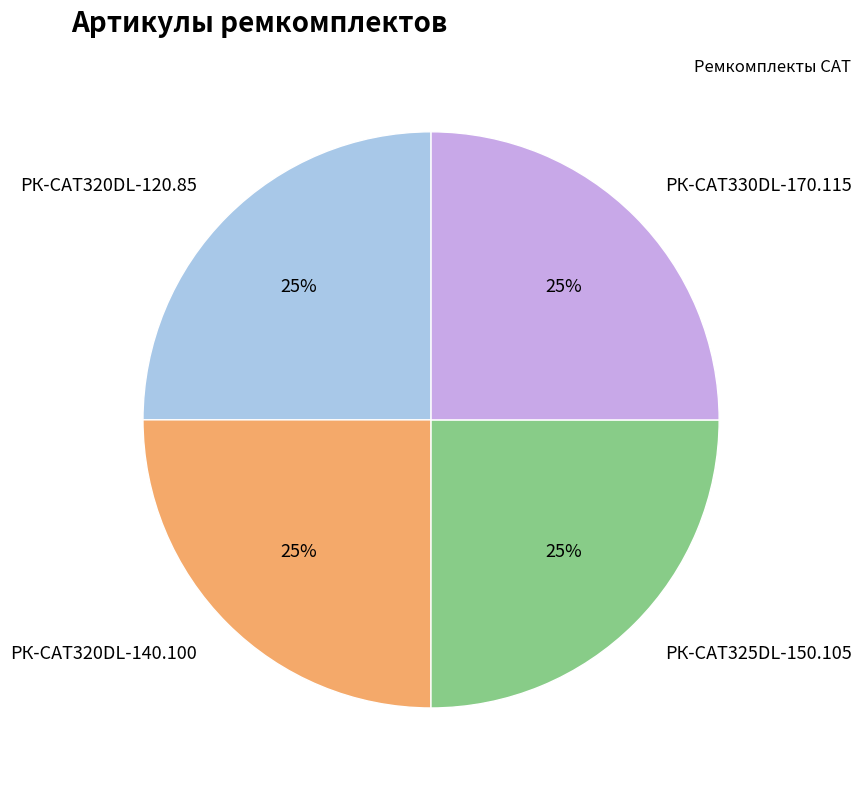

To the nearest percent, what portion does РК-CAT325DL-150.105 represent?

25%